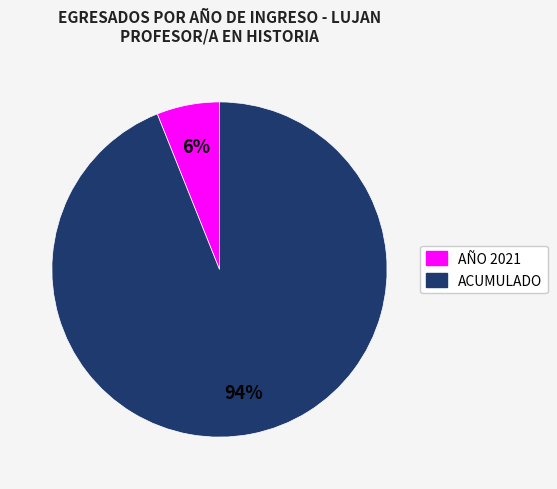

To the nearest percent, what is the average slice percentage?

50%